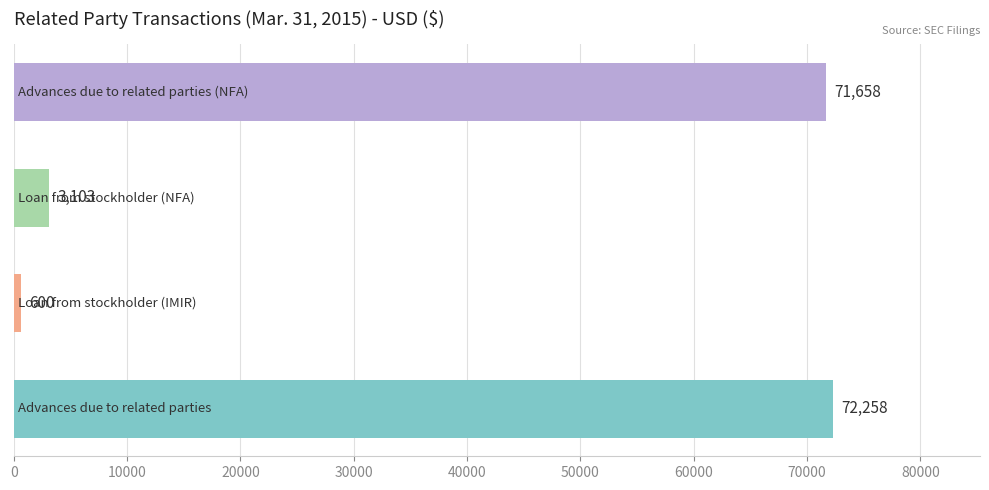

What is the difference between the maximum and minimum values?

71658